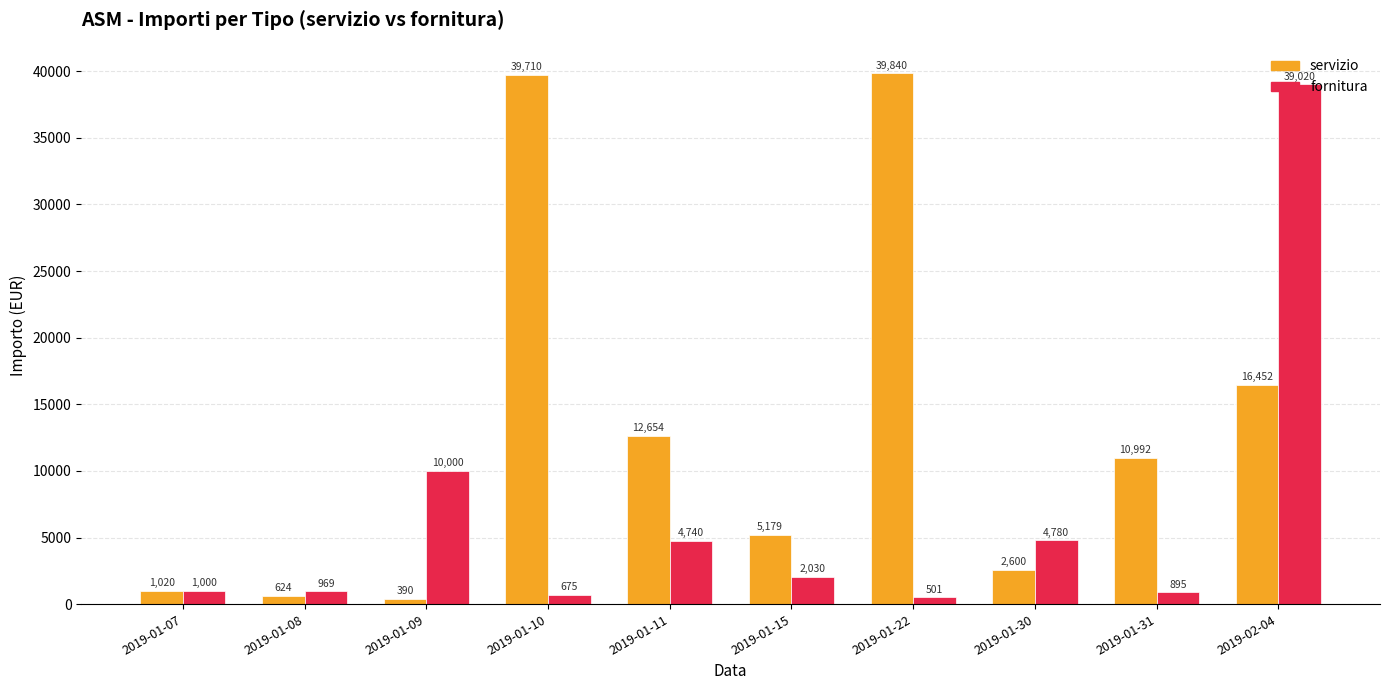

At which label does servizio first exceed 10992?

2019-01-10